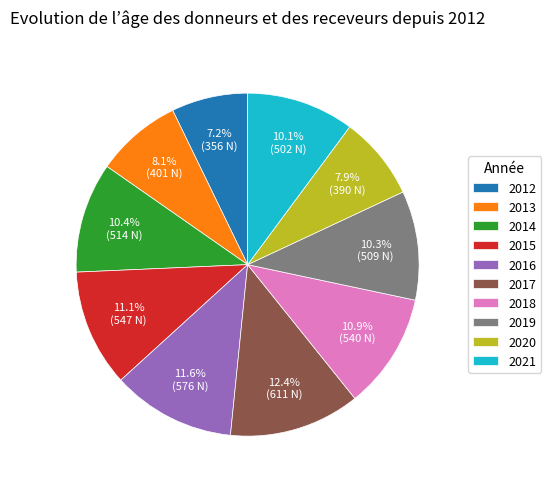

To the nearest percent, what is the difference between the largest and smallest slice percentages?

5%